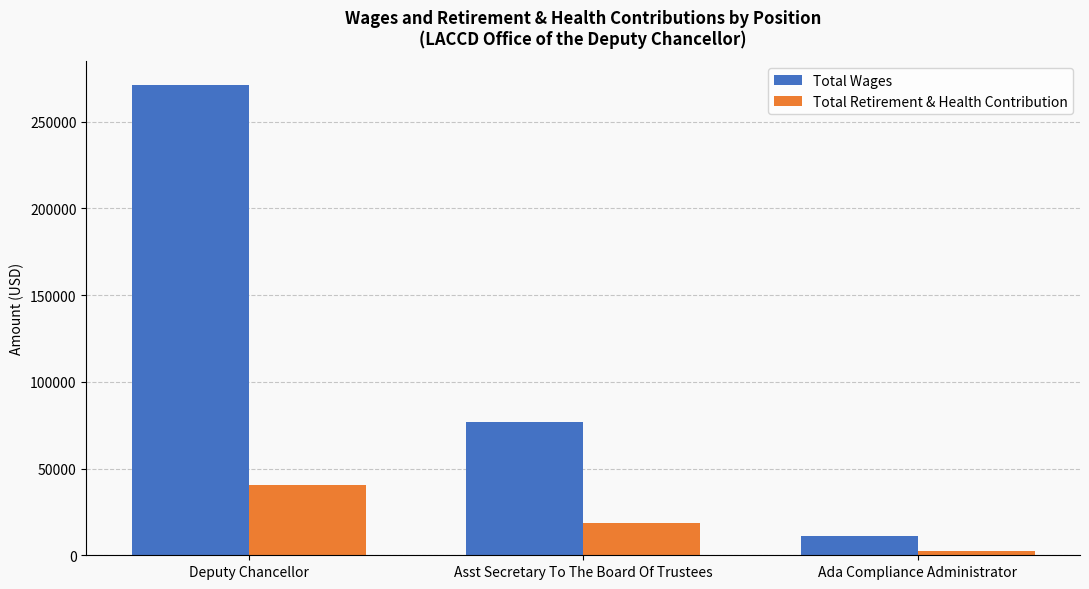

At which category does the chart reach its peak across all series?

Deputy Chancellor